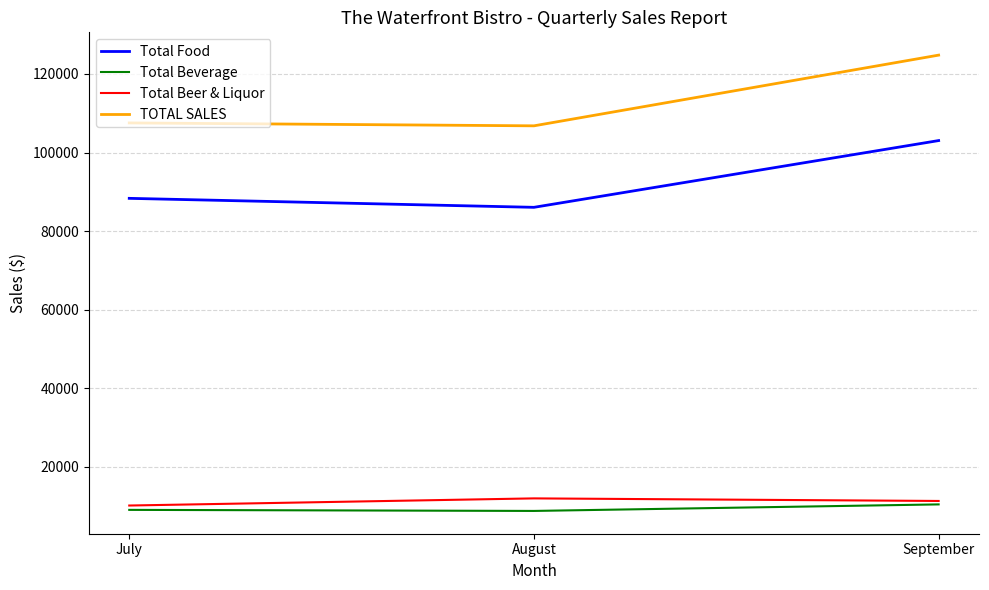

What is the difference between the Total Food values at August and September?

16991